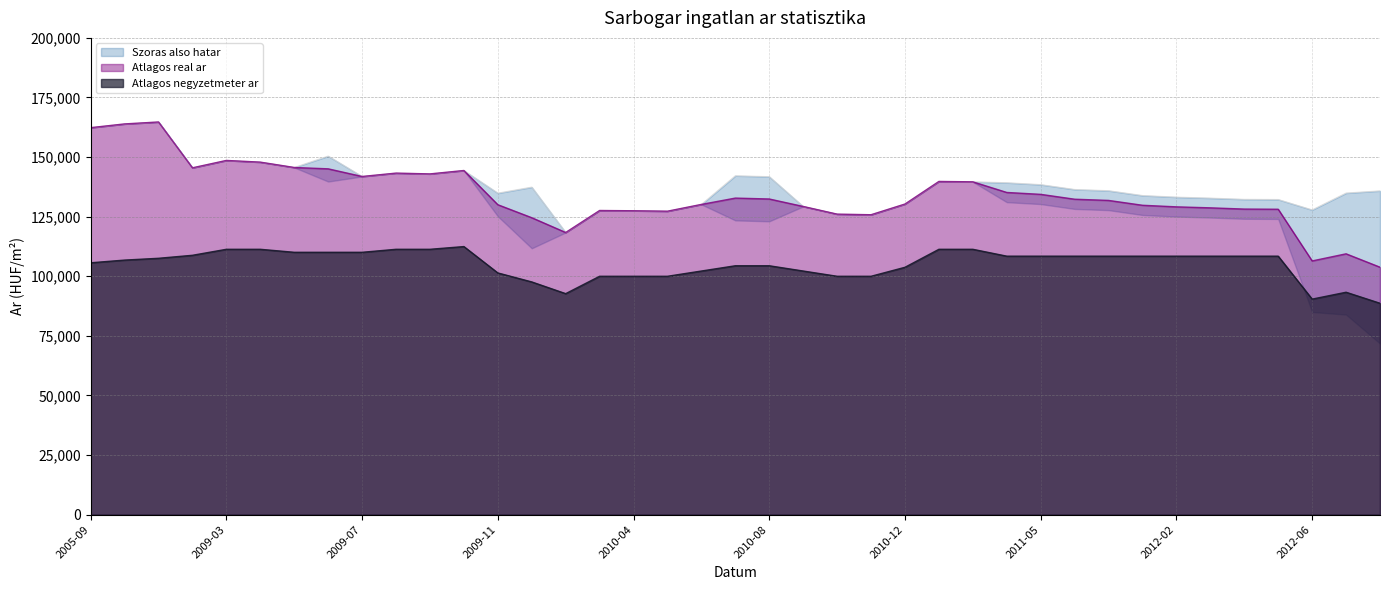

The Atlagos negyzetmeter ar series shows 153630 at 2012-08. True or false?

False